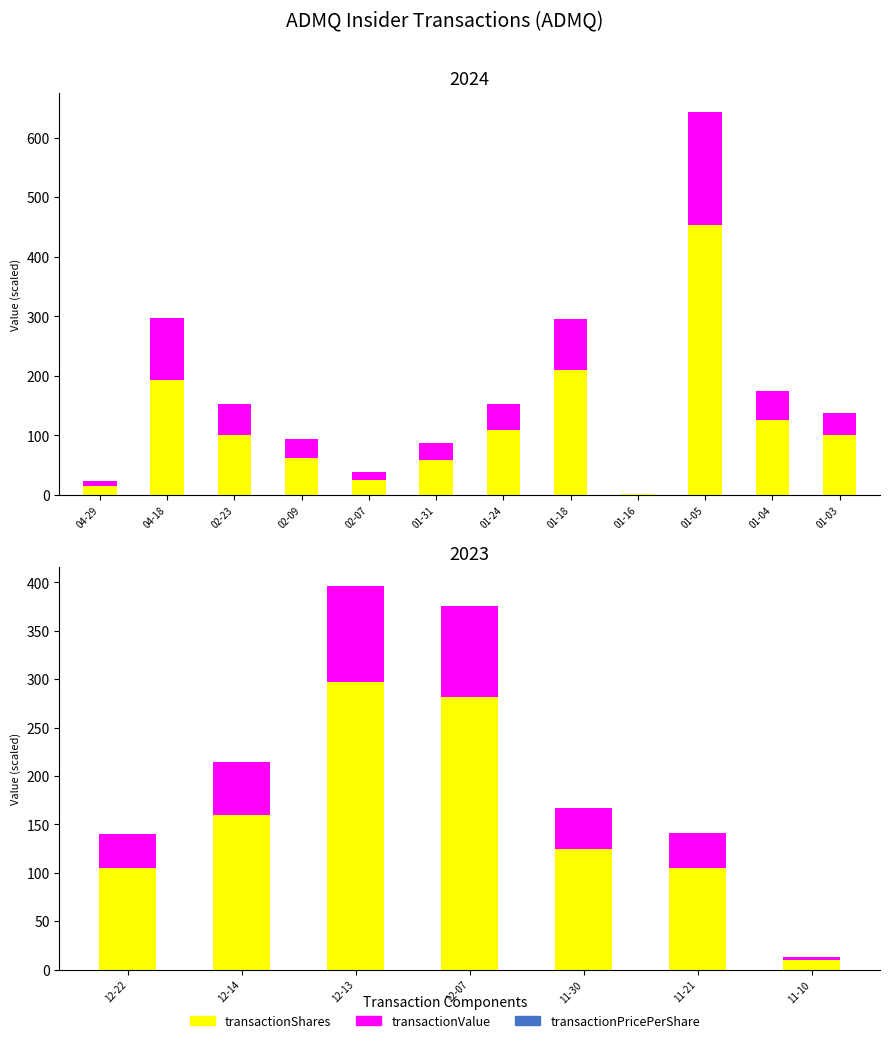

Which category has the highest value in the transactionPricePerShare series?

12-14